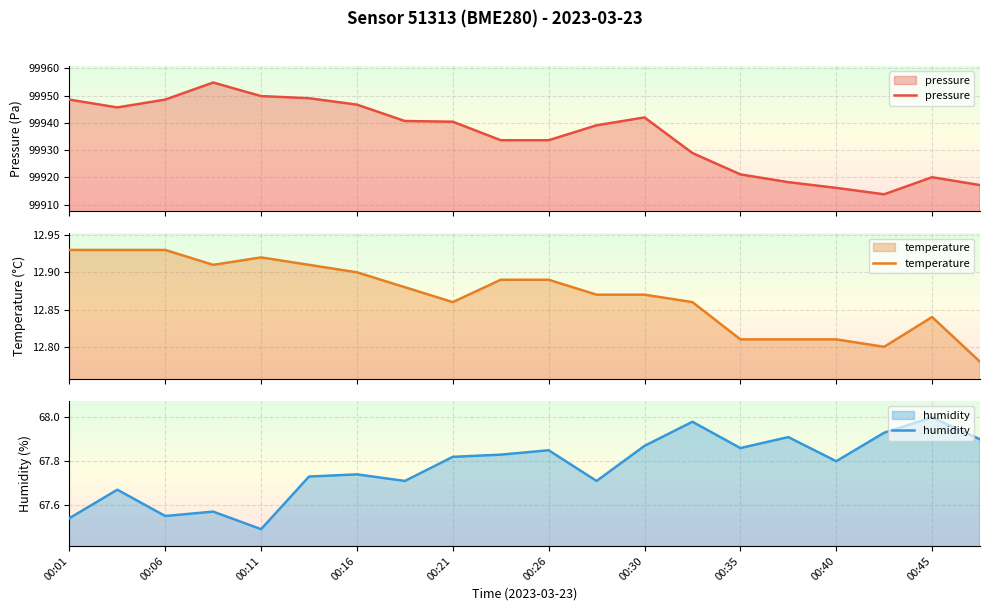

Is it true that humidity equals 114.3 at 00:26?

False